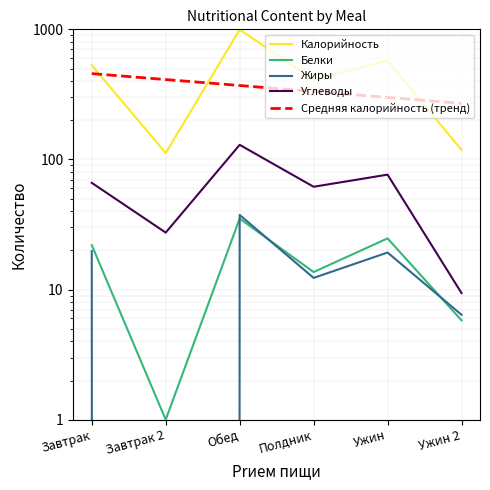

Reading left to right, extract all data points from this chart.

Калорийность: Завтрак=529.6	Завтрак 2=112.0	Обед=994.9	Полдник=411.7	Ужин=574.3	Ужин 2=118.4
Белки: Завтрак=21.9	Завтрак 2=1.0	Обед=35.1	Полдник=13.6	Ужин=24.7	Ужин 2=5.8
Жиры: Завтрак=19.7	Завтрак 2=0.0	Обед=37.4	Полдник=12.3	Ужин=19.3	Ужин 2=6.4
Углеводы: Завтрак=66.1	Завтрак 2=27.4	Обед=129.5	Полдник=61.7	Ужин=76.4	Ужин 2=9.4
Средняя калорийность (тренд): Завтрак=456.8	Завтрак 2=411.1	Обед=370.0	Полдник=333.0	Ужин=299.7	Ужин 2=269.7